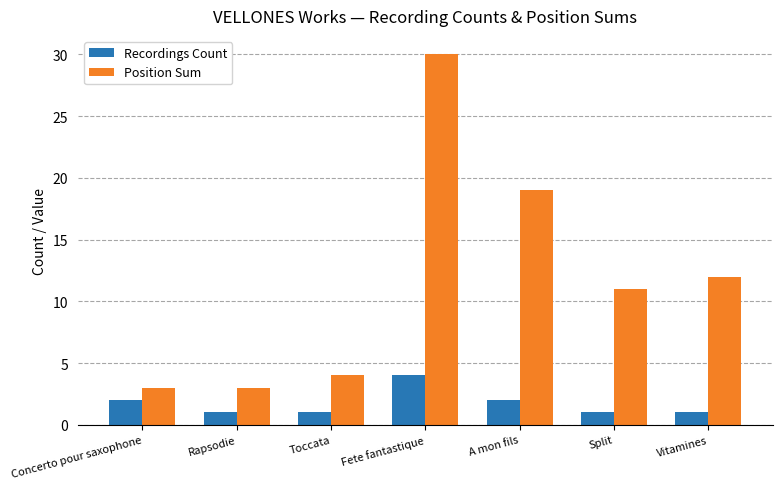

What is the minimum value shown in the chart?

1